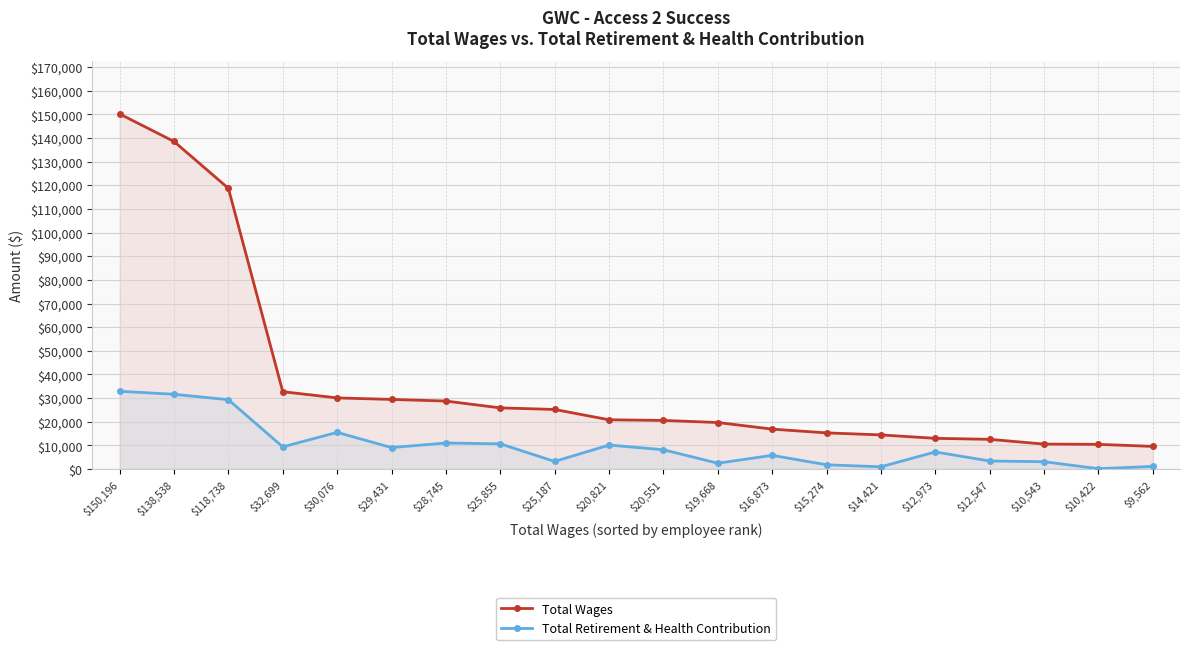

Which category has the highest value in the Total Wages series?

$150,196